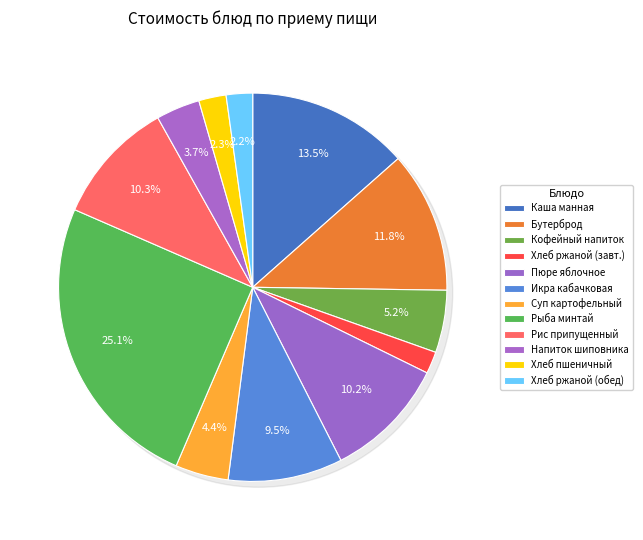

What percentage is the Напиток из плодов шиповника slice, to the nearest percent?

4%